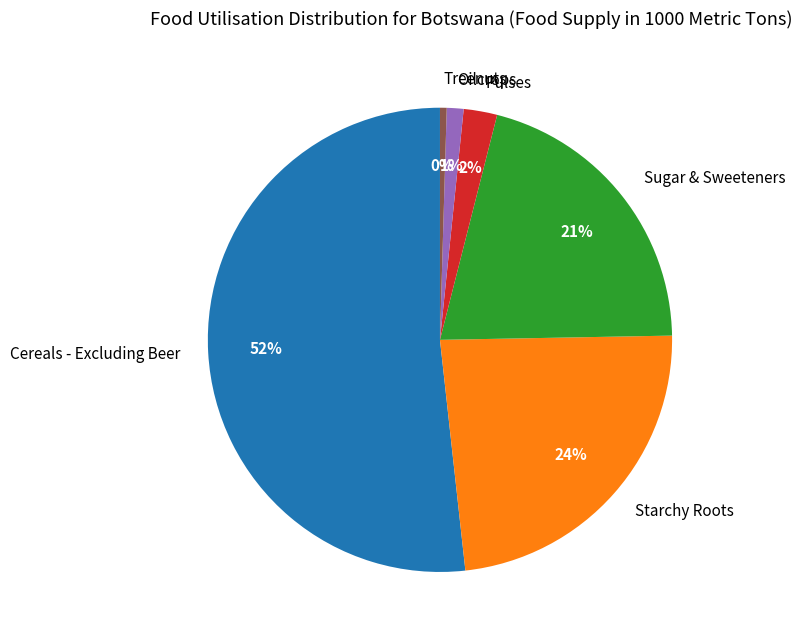

Between Treenuts and Pulses, which is larger?

Pulses